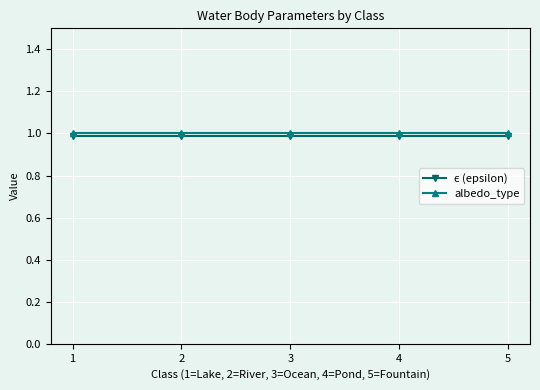

What is the maximum value shown in the chart?

1.0